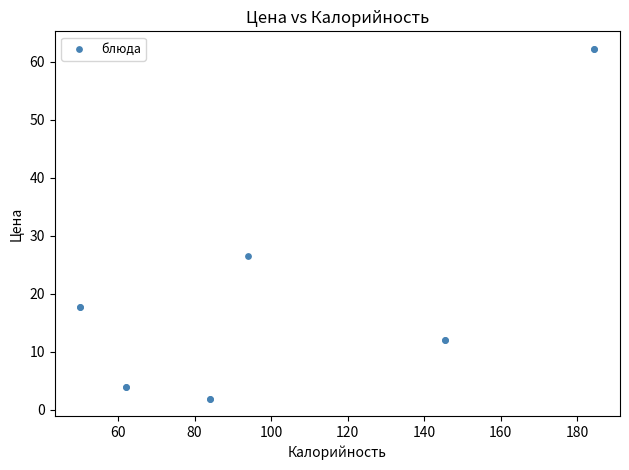

What Y value in the scatter plot is closest to 32?

26.6